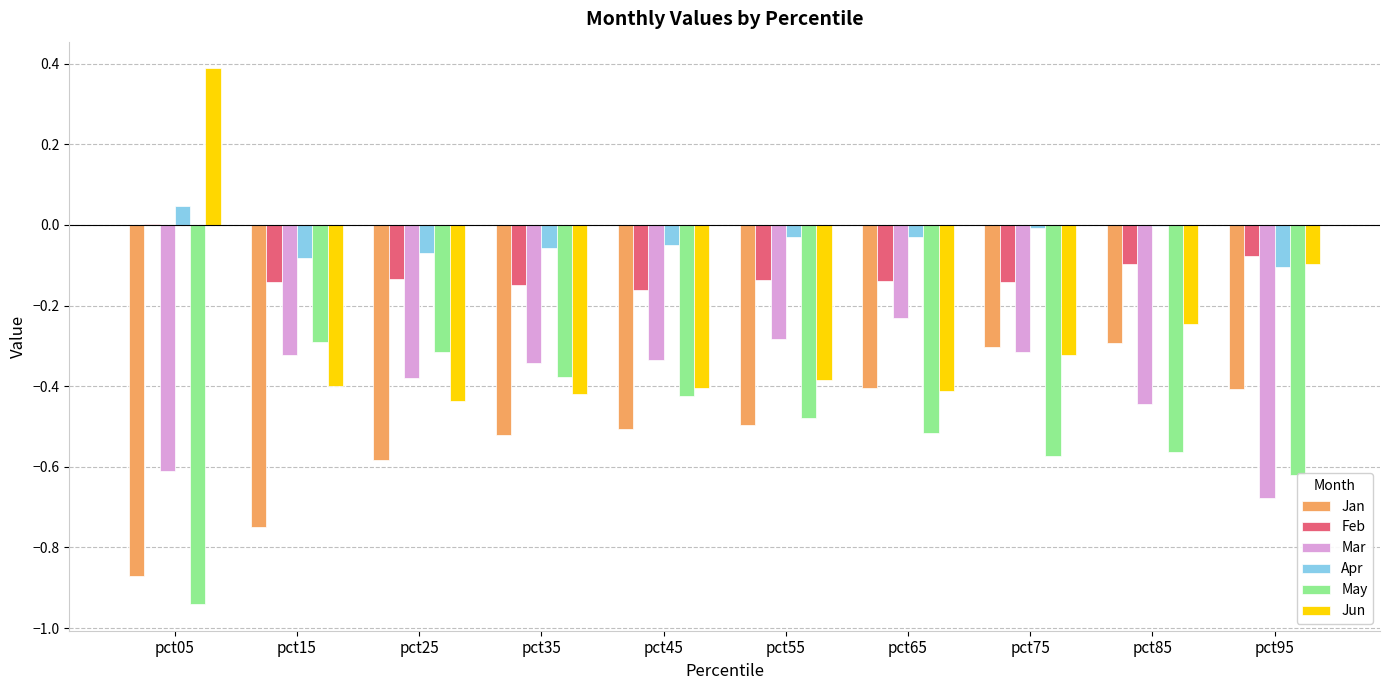

How many groups of bars are there?

10